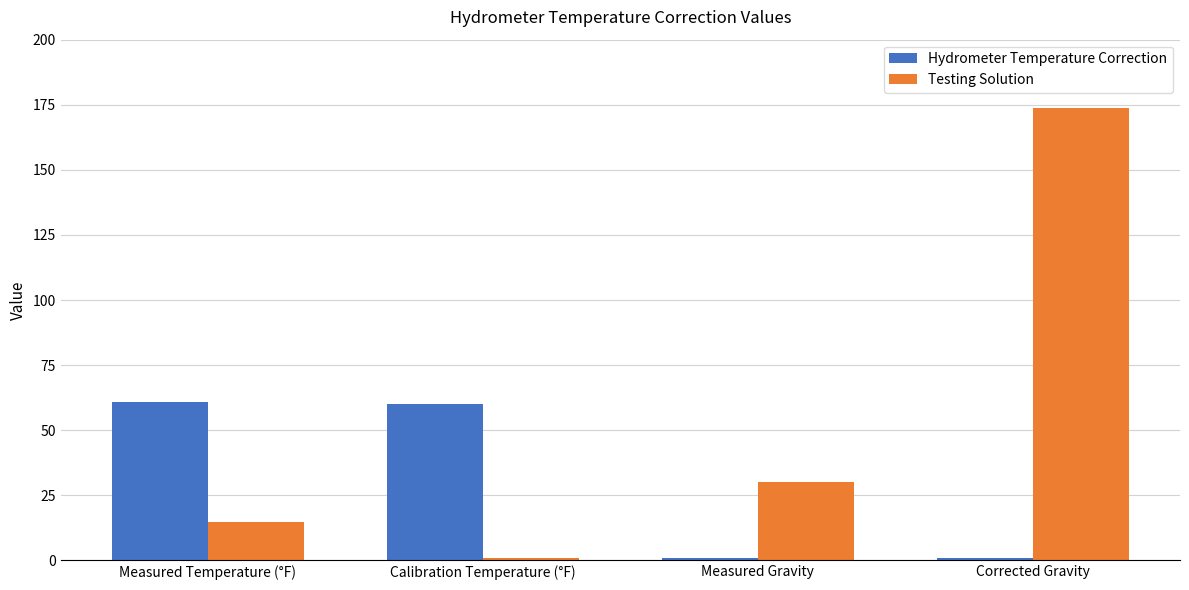

The Testing Solution series shows 1.1 at Calibration Temperature (°F). True or false?

True